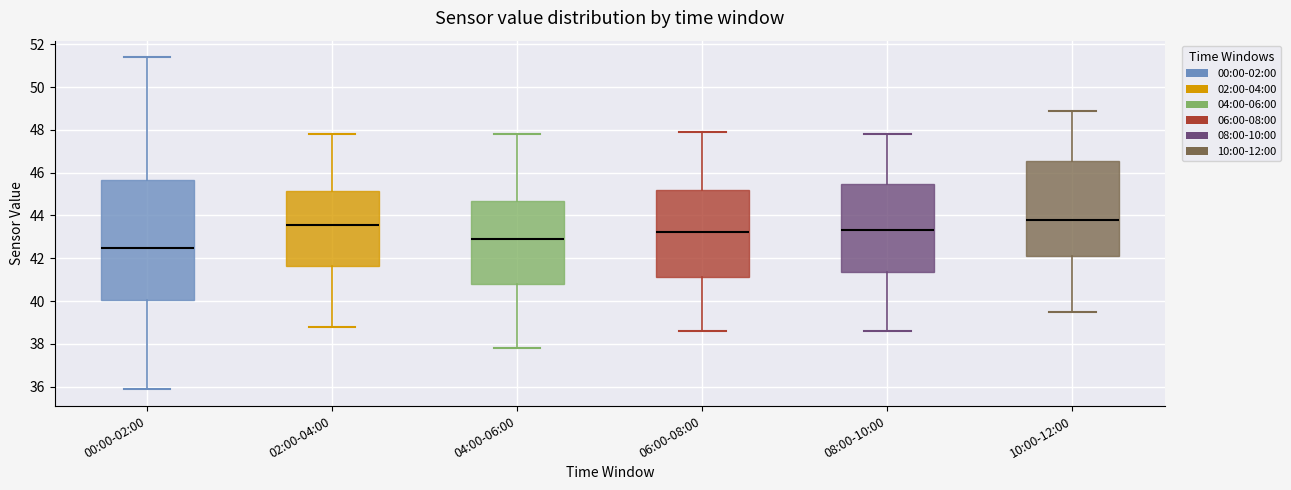

Reading left to right, transcribe this box plot: for each box, give where its median line is, the range the box spans, and where its two whiskers end, as read against the y-axis. The values are not printed on the chart, so give them approximately, as read against the axis.

00:00-02:00: median 42.4, box 40.0 to 45.6, whiskers 35.8 to 51.4
02:00-04:00: median 43.6, box 41.6 to 45.2, whiskers 38.8 to 47.8
04:00-06:00: median 43.0, box 40.8 to 44.6, whiskers 37.8 to 47.8
06:00-08:00: median 43.2, box 41.2 to 45.2, whiskers 38.6 to 48.0
08:00-10:00: median 43.4, box 41.4 to 45.4, whiskers 38.6 to 47.8
10:00-12:00: median 43.8, box 42.2 to 46.6, whiskers 39.6 to 49.0